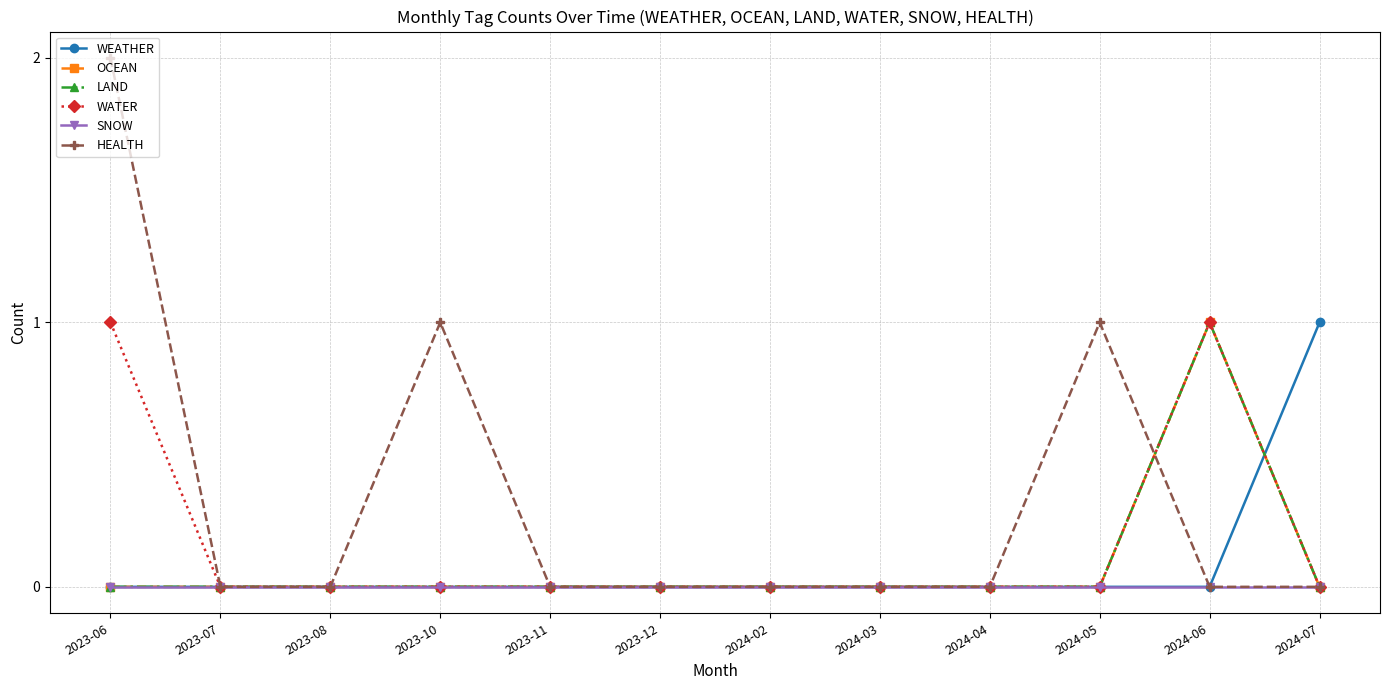

At which category is the sum across all series the highest?

2023-06